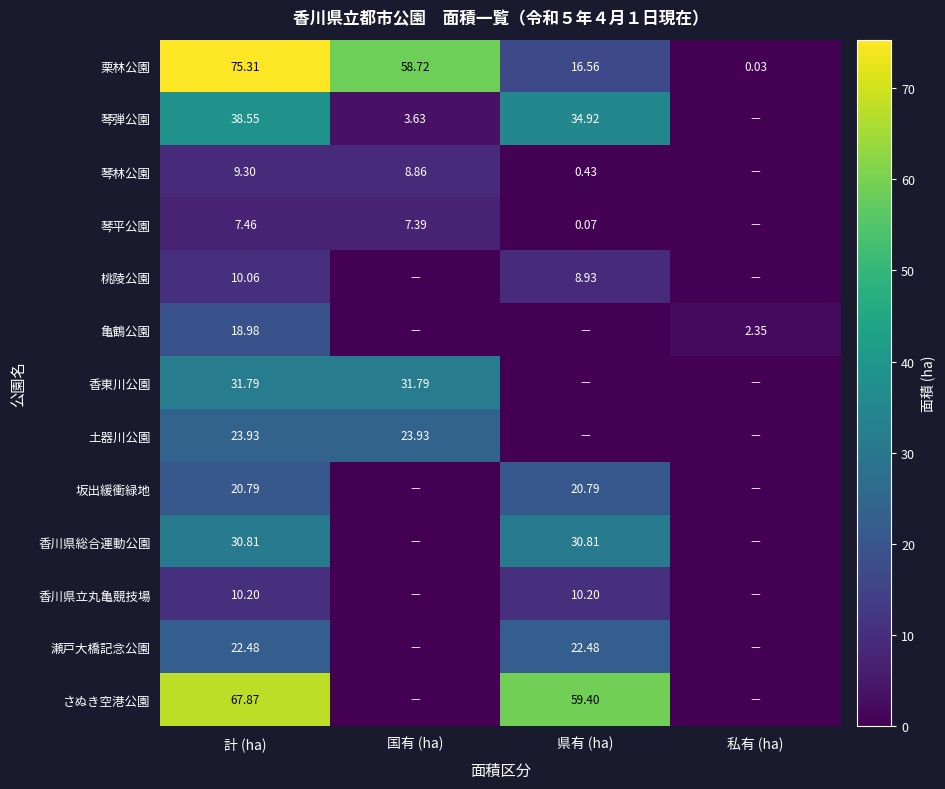

What is the total value across all series at 計 (ha)?

367.5